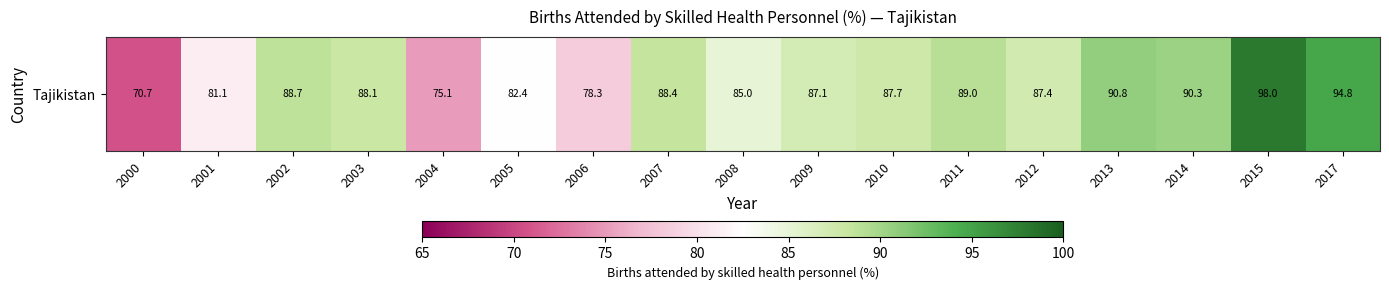

Is it true that the value at 2008 is 21.5?

False